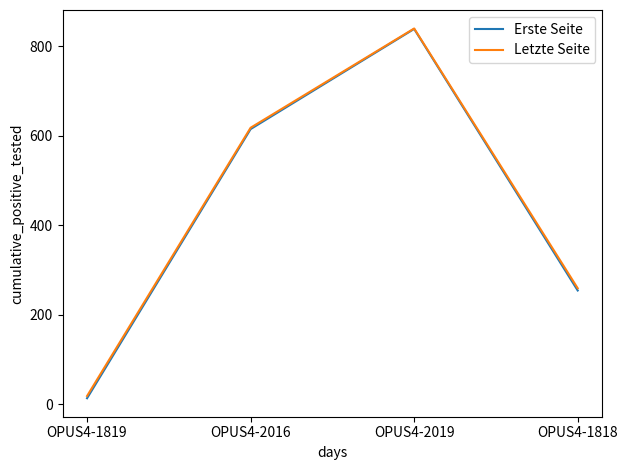

Which series changed the most between OPUS4-2019 and OPUS4-1818?

Erste Seite